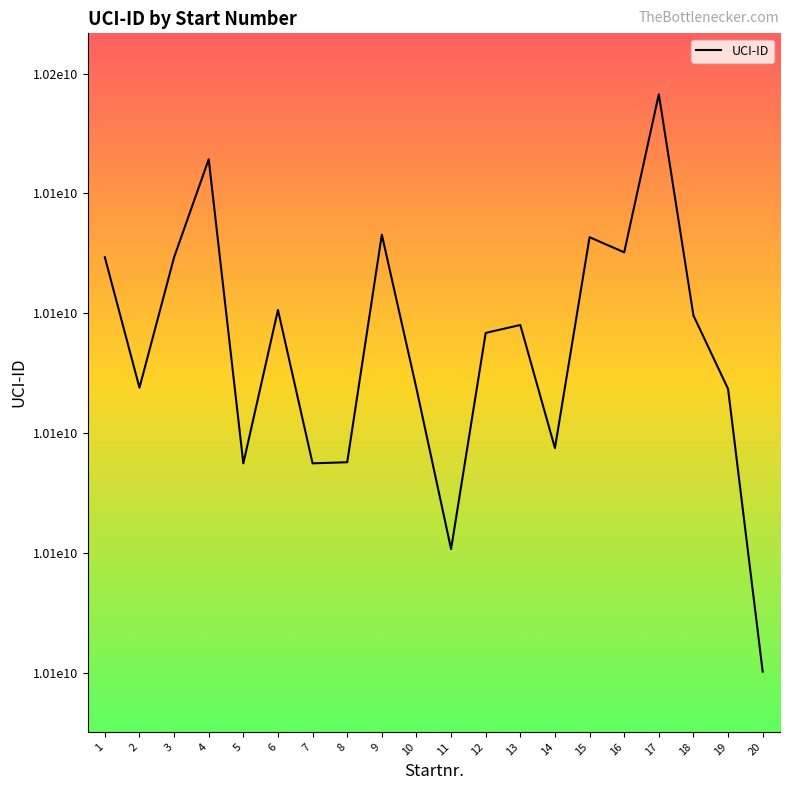

List the labels in order of value, largest first.

17, 4, 9, 15, 16, 1, 3, 6, 18, 13, 12, 2, 10, 19, 14, 8, 7, 5, 11, 20